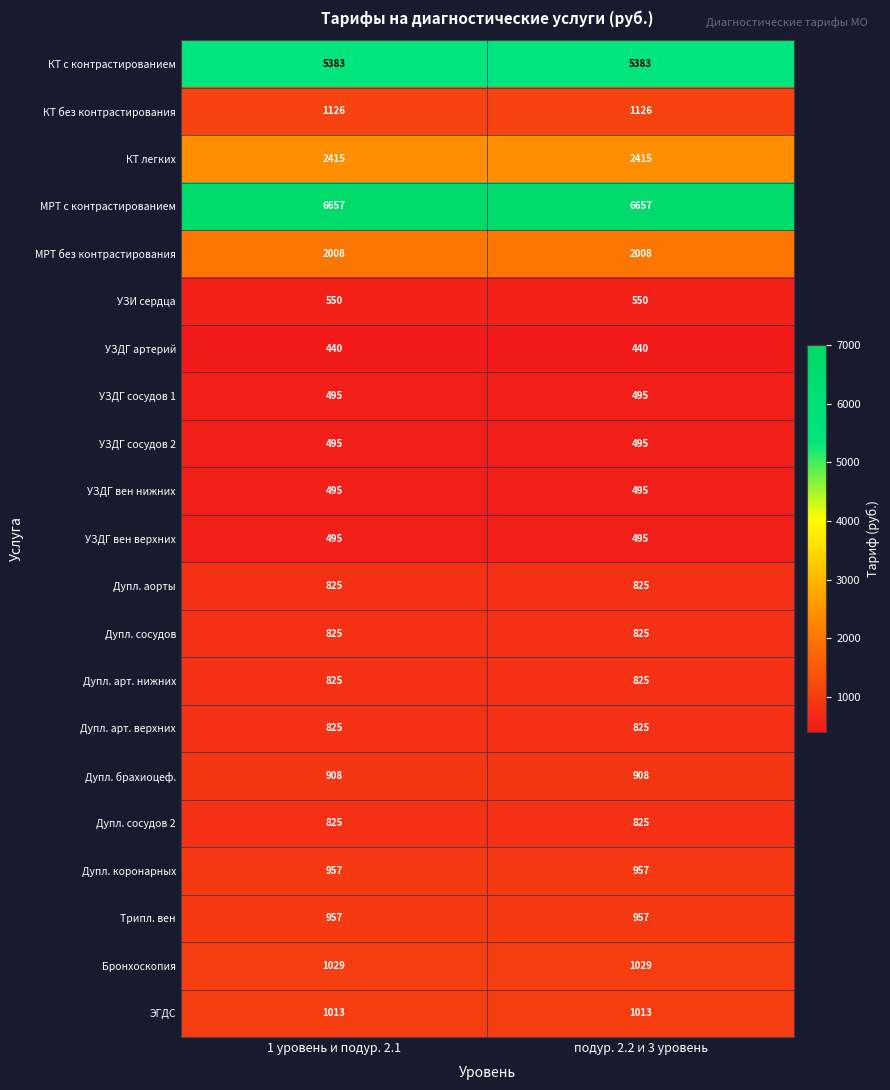

The Дупл. арт. верхних series shows 825 at 1 уровень и подур. 2.1. True or false?

True